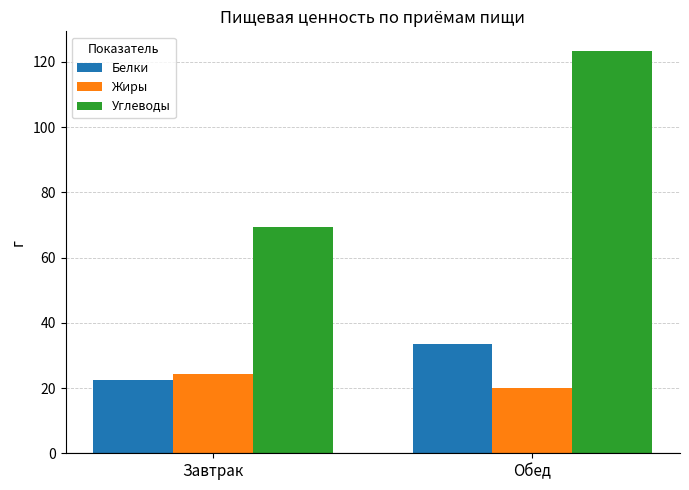

What is the difference between the highest and lowest values at Завтрак?

46.9